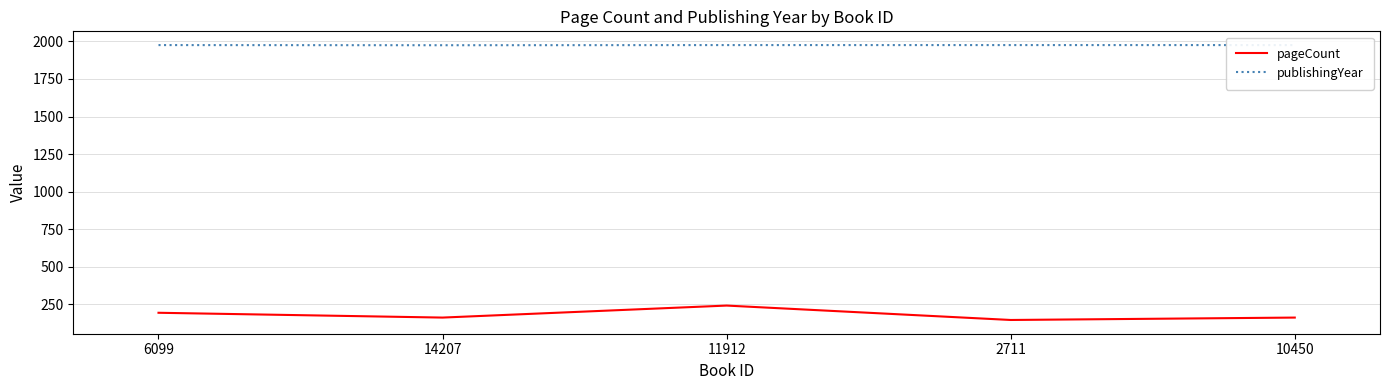

What position from the left is 2711?

4